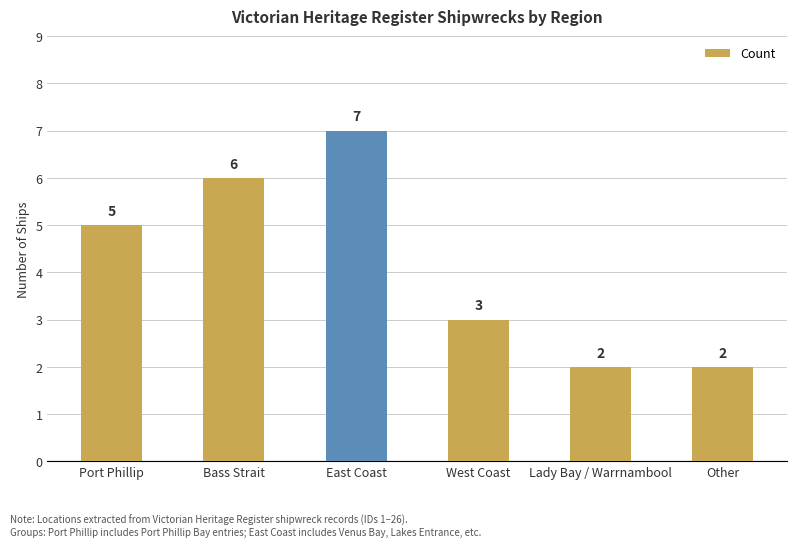

What is the sum of all values?

25